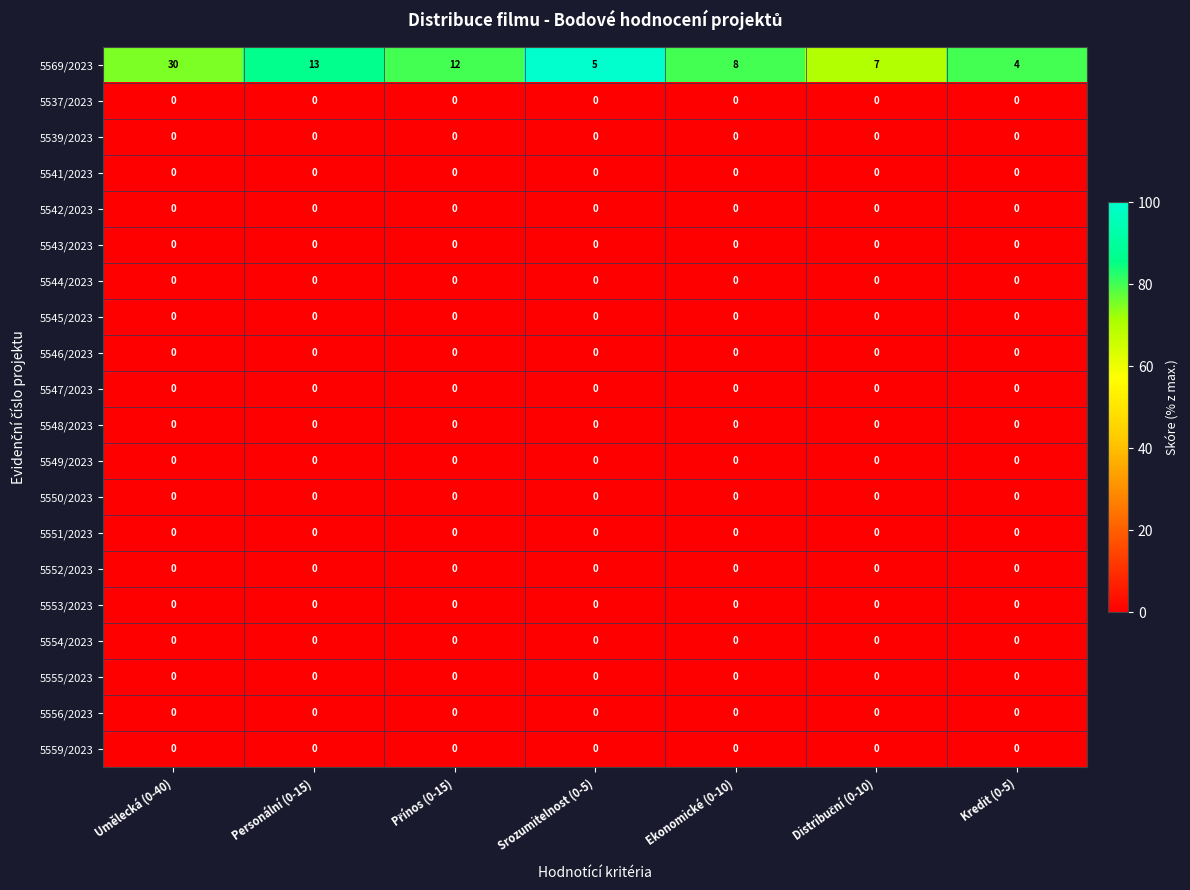

Is it true that 5551/2023 equals 0 at Srozumitelnost (0-5)?

True